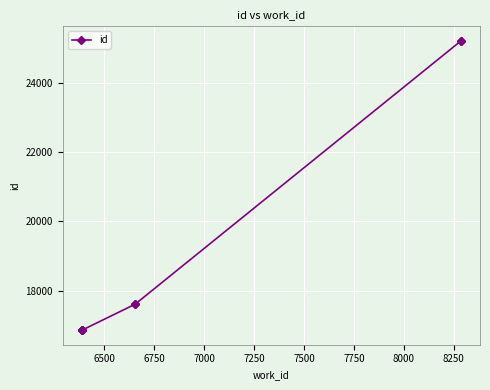

The chart shows a value of 3487 at 6500. True or false?

False